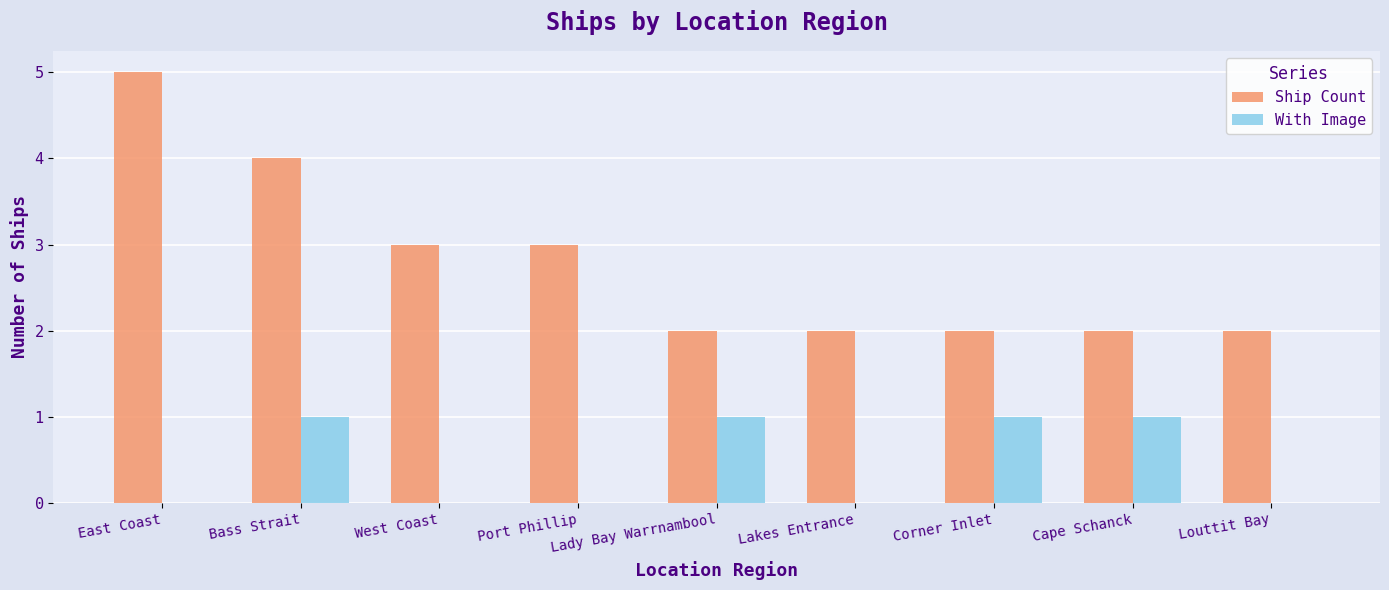

True or false: With Image has a value of 1 at Bass Strait.

True